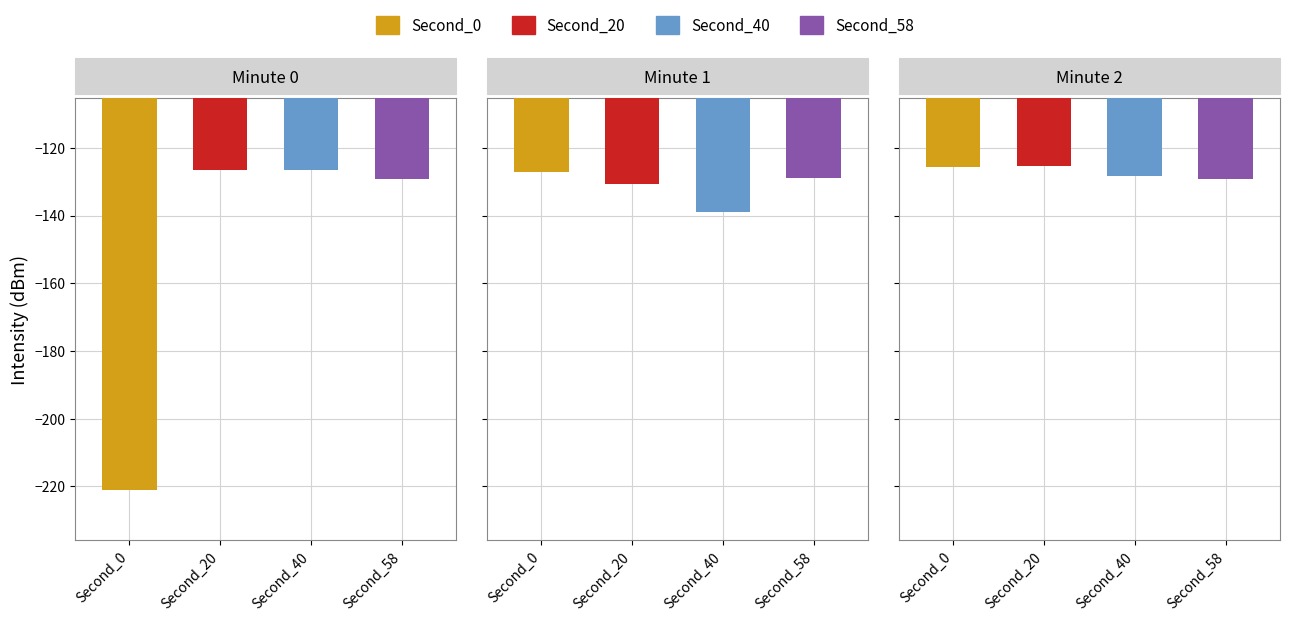

Rank the series by their maximum value, from lowest to highest.

Second_58, Second_40, Second_0, Second_20